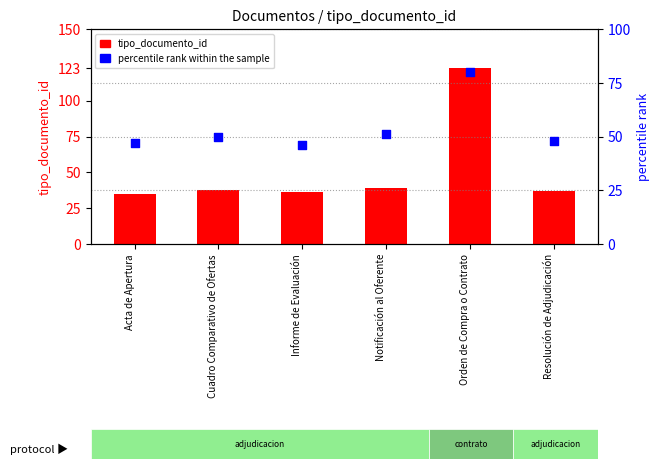

What is the total value across all series at Notificación al Oferente?

90